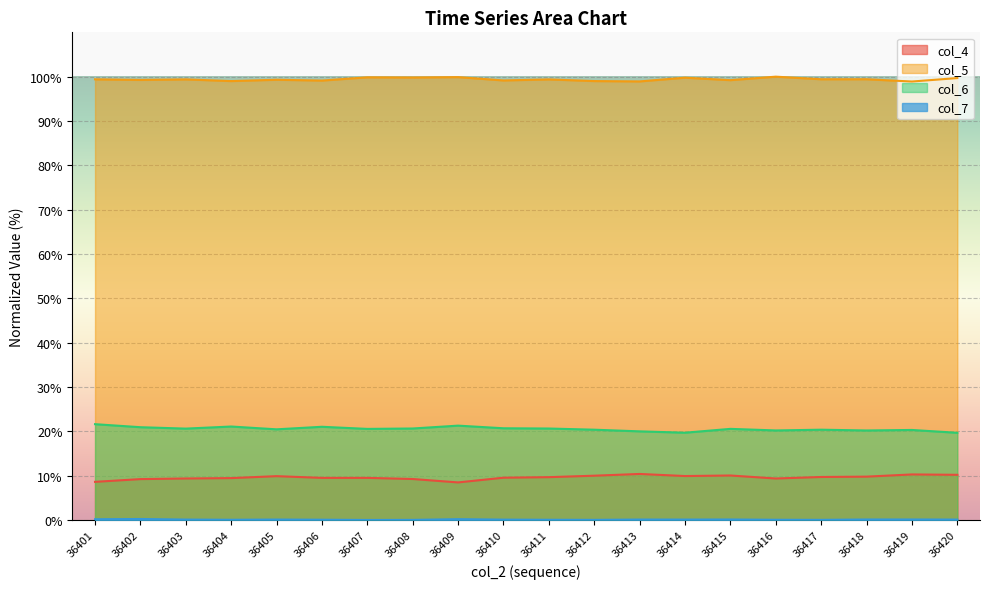

How many interior local peaks does the col_7 series have?

5